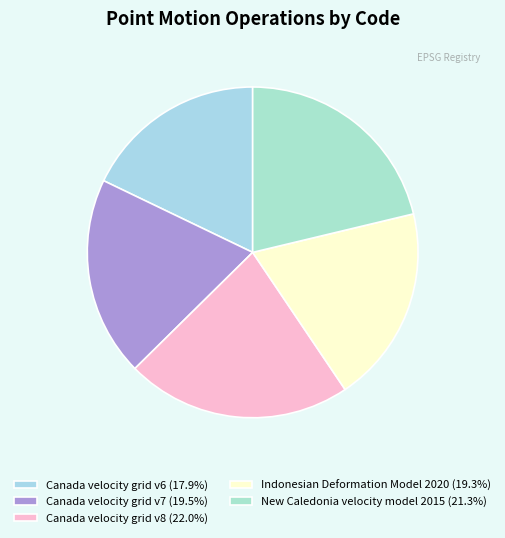

True or false: Canada velocity grid v8 accounts for 22% of the total.

True